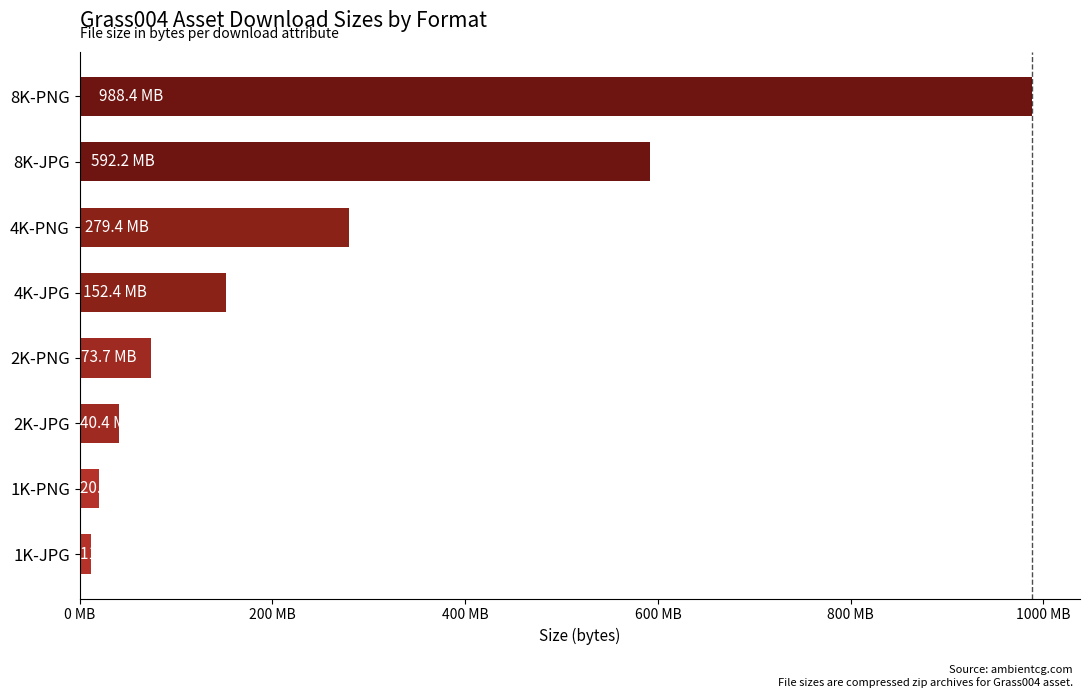

What is the smallest value displayed?

11481941